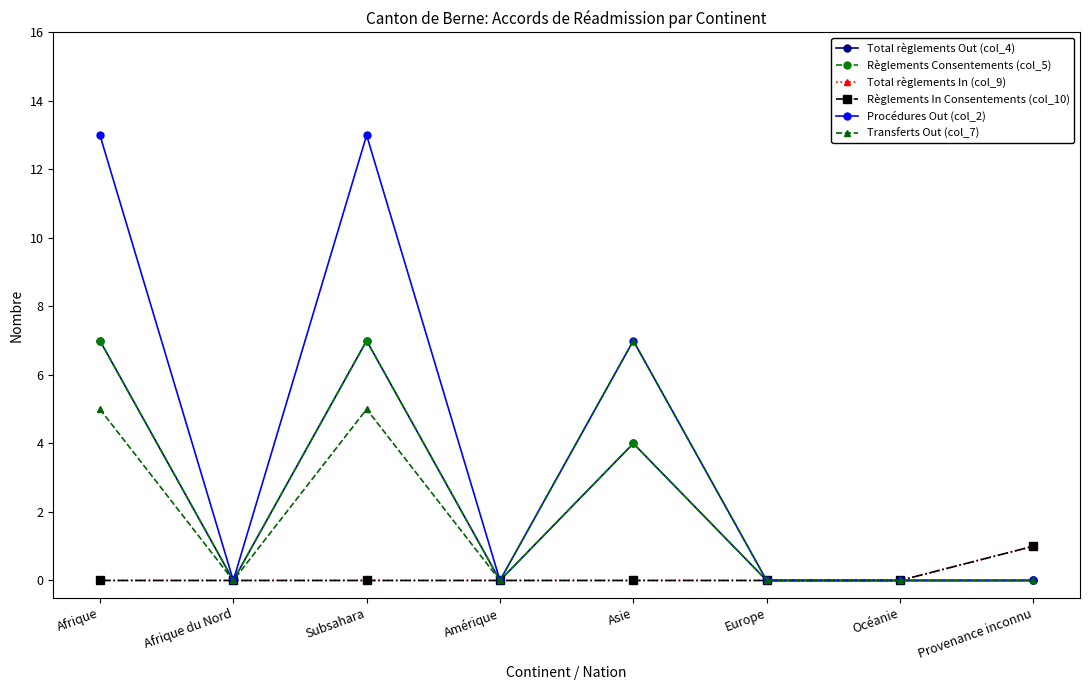

What position from the left is Asie?

5